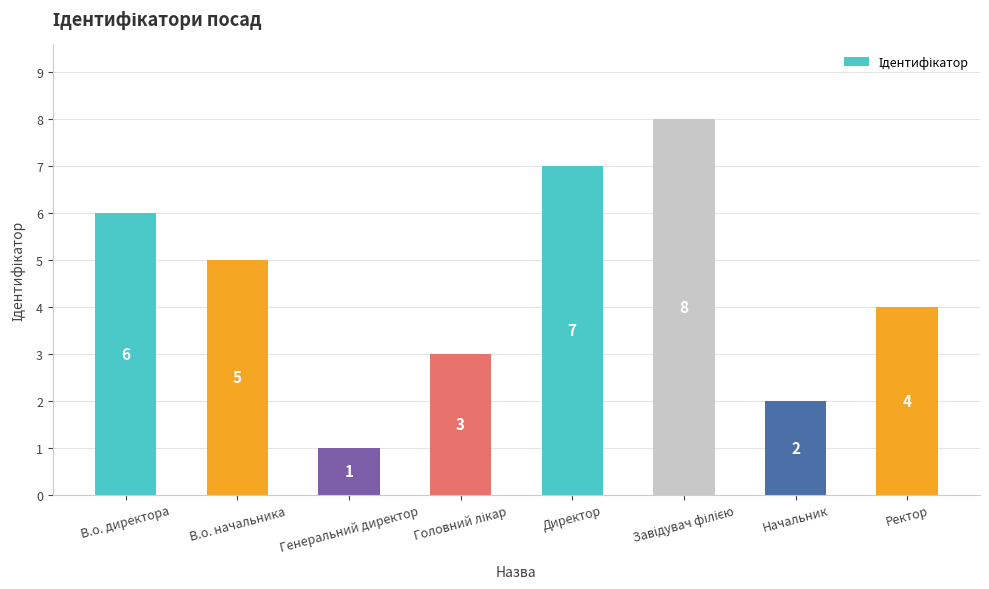

What is the minimum value shown in the chart?

1